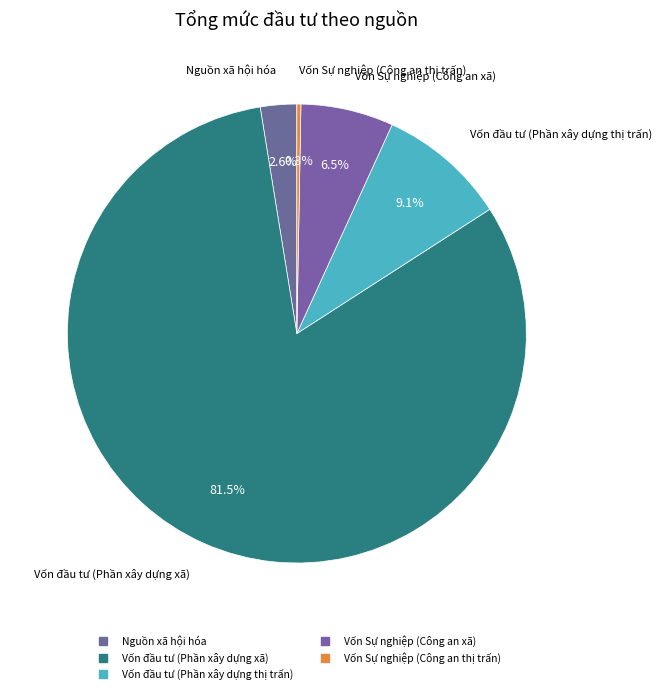

Which has a higher value, Nguồn xã hội hóa or Vốn Sự nghiệp (Công an xã)?

Vốn Sự nghiệp (Công an xã)